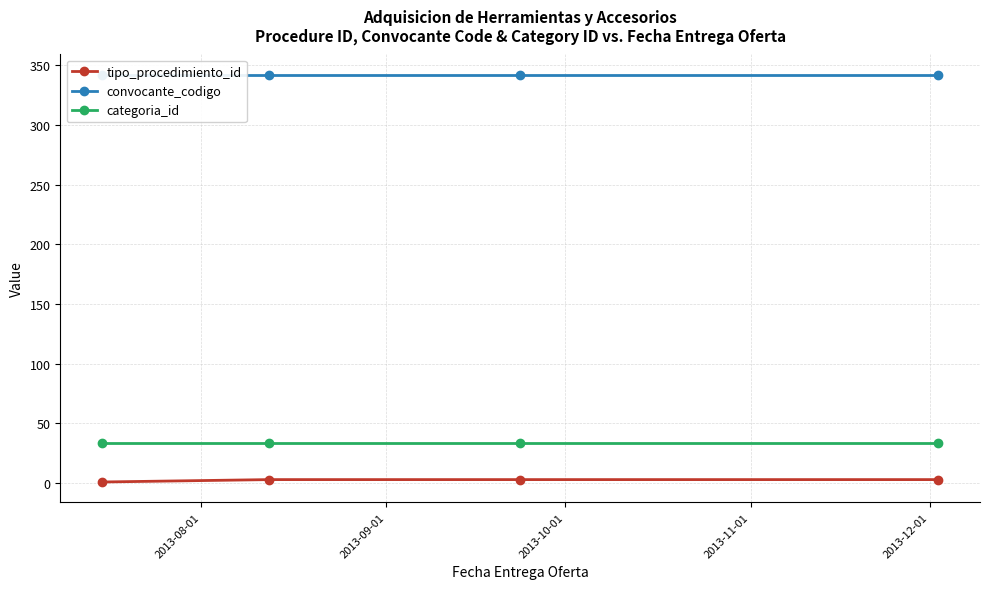

Count the number of data series in this chart.

3